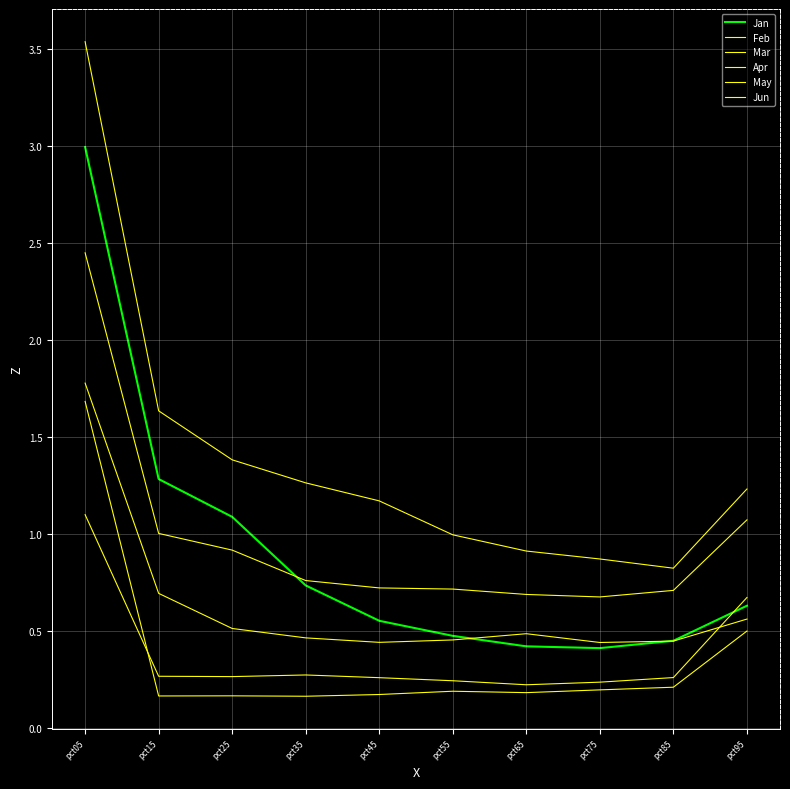

What is the maximum value for Jun?

1.8